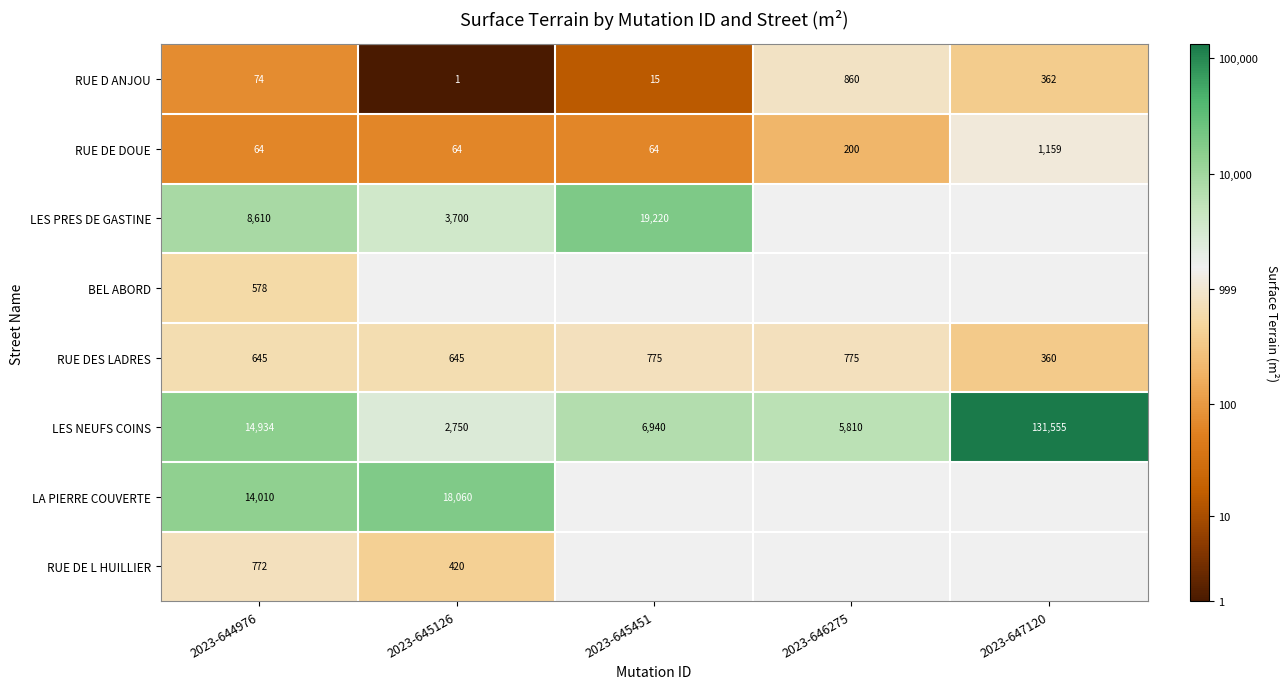

Rank the series at 2023-644976 from highest to lowest value.

LES NEUFS COINS, LA PIERRE COUVERTE, LES PRES DE GASTINE, RUE DE L HUILLIER, RUE DES LADRES, BEL ABORD, RUE D ANJOU, RUE DE DOUE